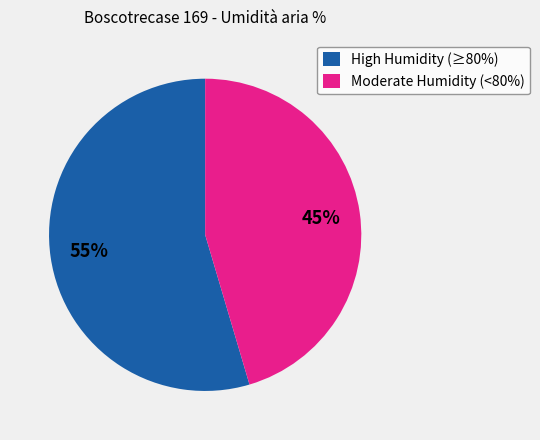

Which slice is the largest?

High Humidity (≥80%)